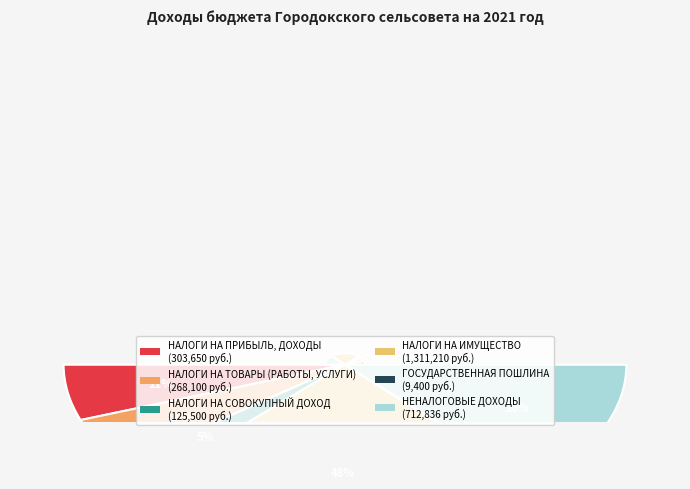

To the nearest percent, what percentage of the pie is НАЛОГИ НА СОВОКУПНЫЙ ДОХОД?

5%